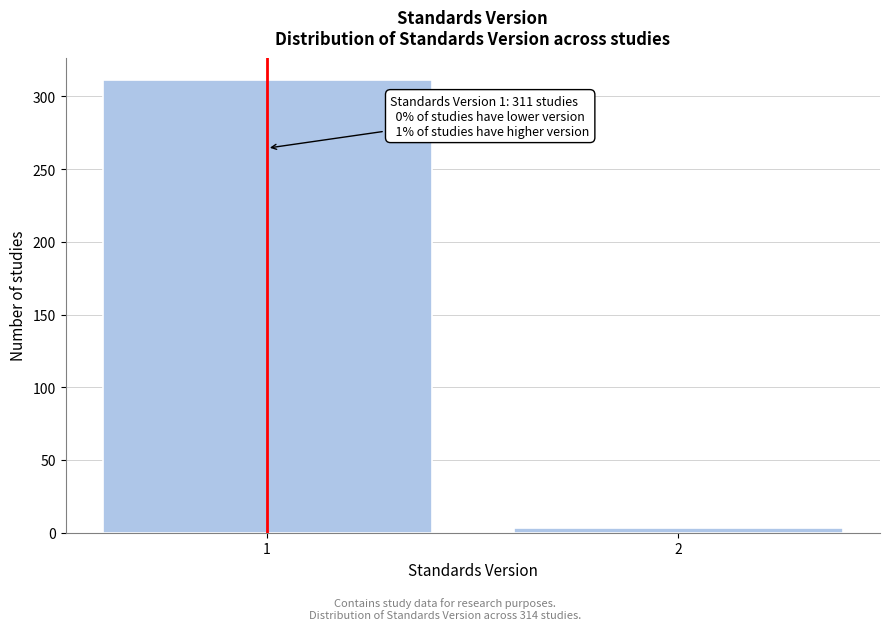

Reading right to left, list all the values displayed in this chart.

2=3	1=311